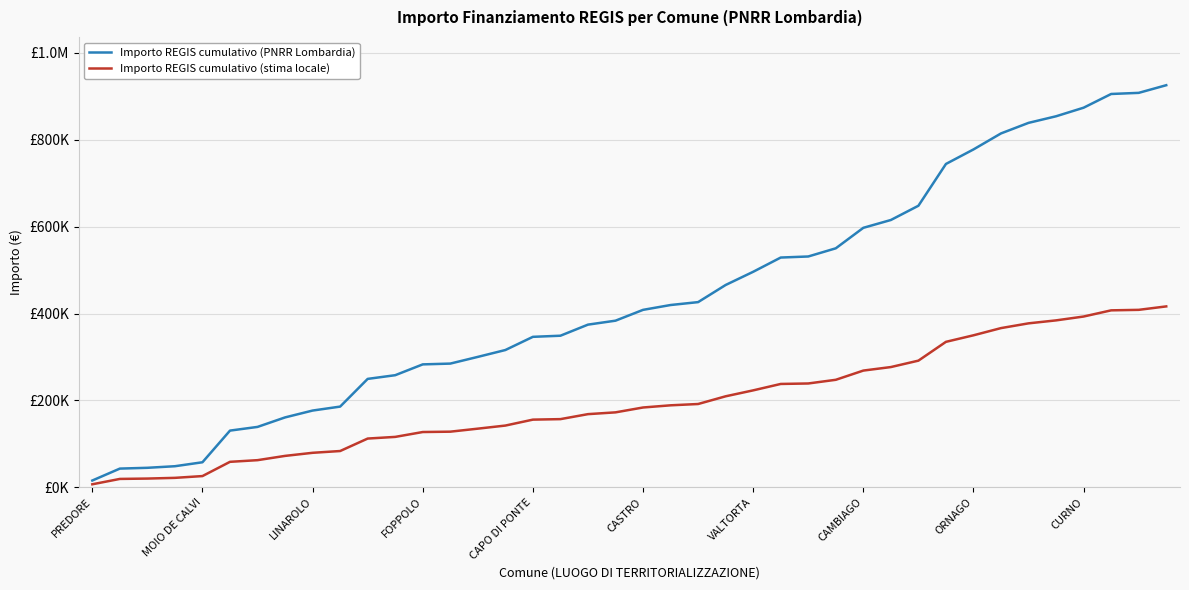

Which series has the largest total across all categories?

Importo REGIS cumulativo (PNRR Lombardia)